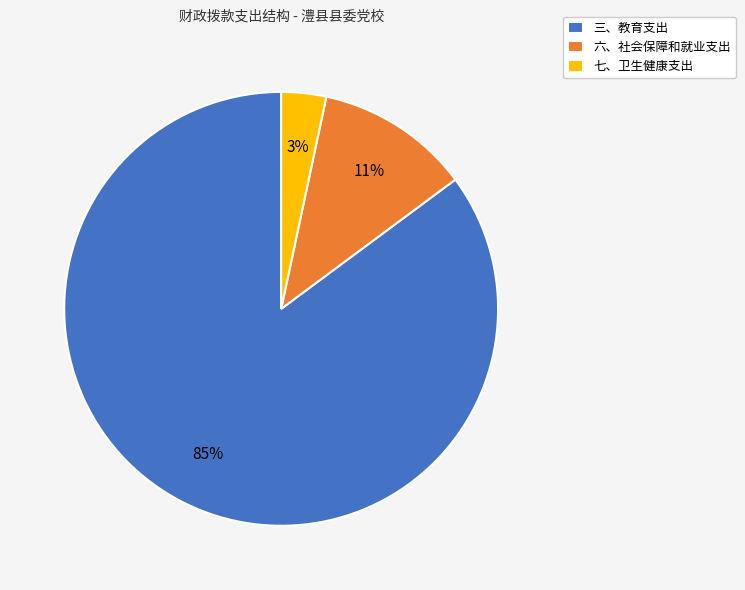

Is it true that 七、卫生健康支出 is 3% of the pie?

True